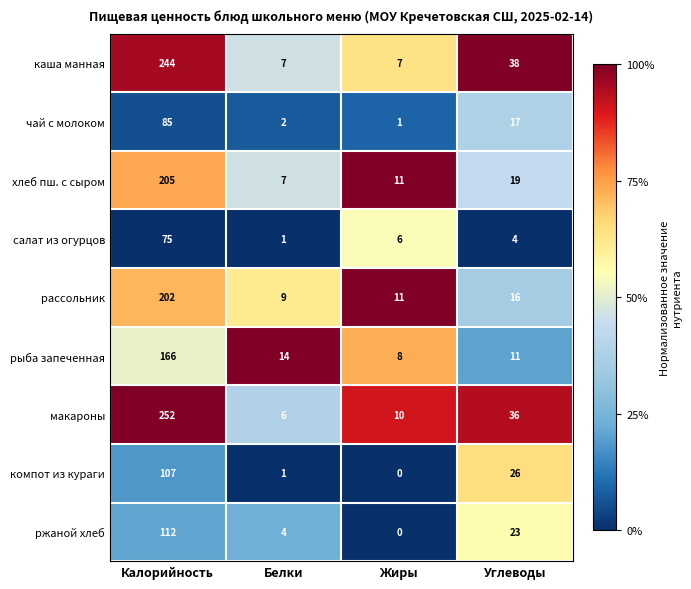

Which series changed the most between Белки and Углеводы?

каша манная